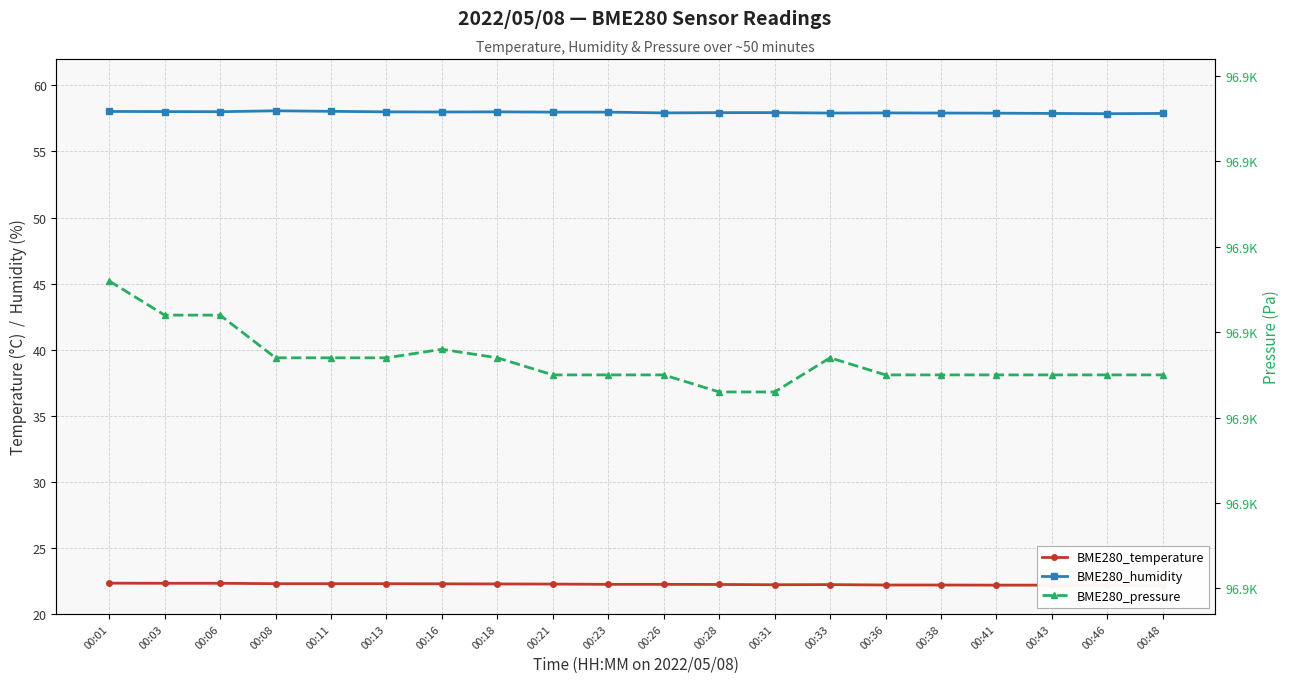

What is the value of the BME280_temperature point at the 3rd from the left?

22.3